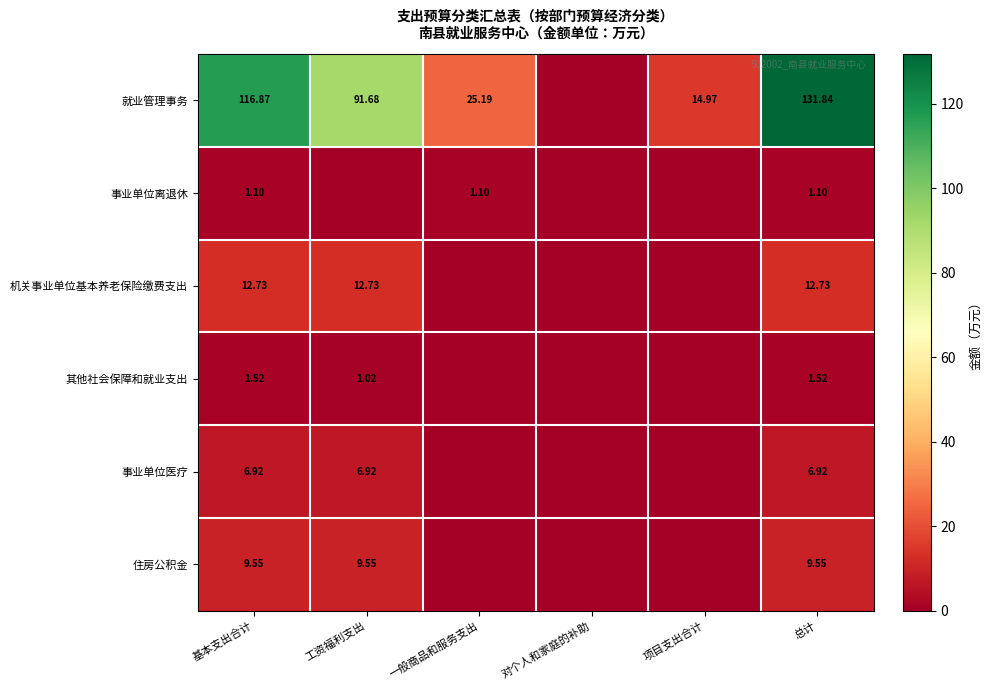

What is the difference between the 事业单位医疗 values at 基本支出合计 and 一般商品和服务支出?

6.9